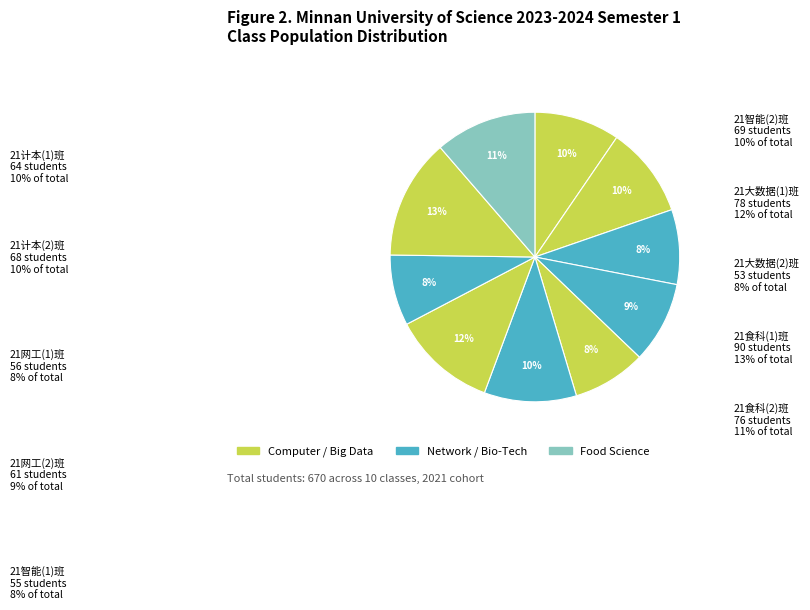

Which slice is the smallest?

21大数据(2)班